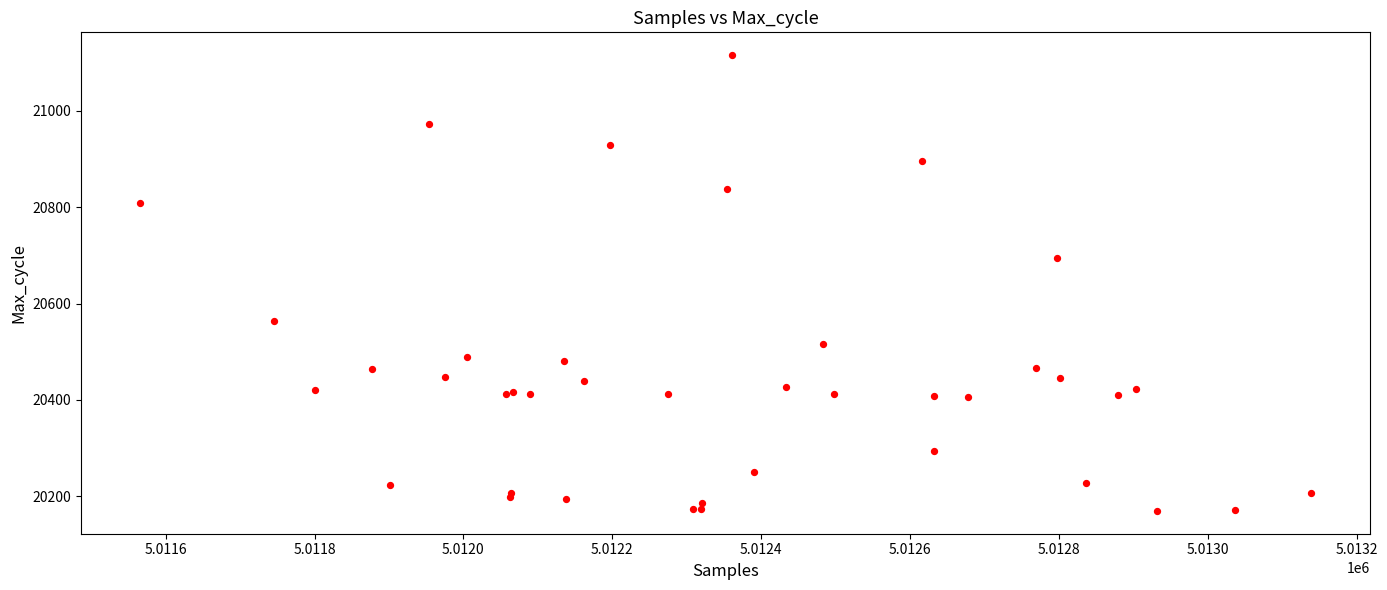

What Y value in the scatter plot is closest to 20642?

20694